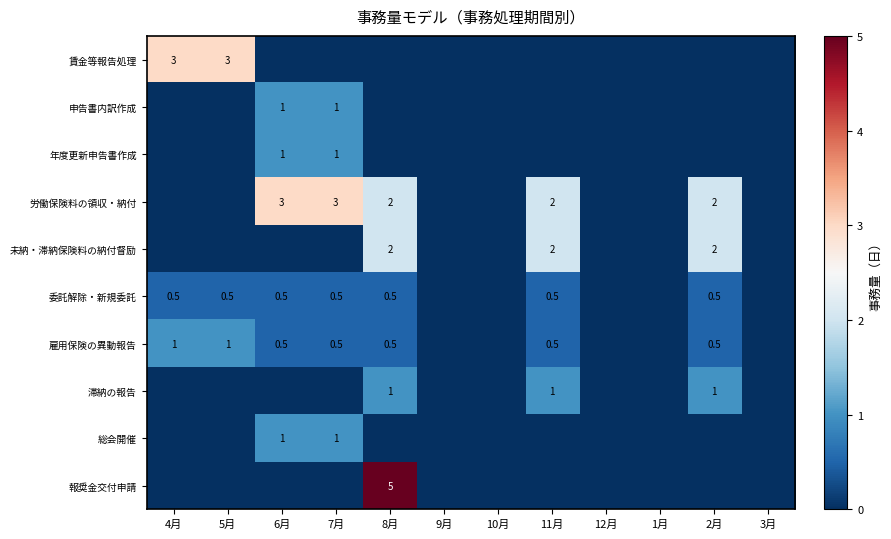

What is the difference between the maximum and second lowest values in the 総会開催 series?

1.0